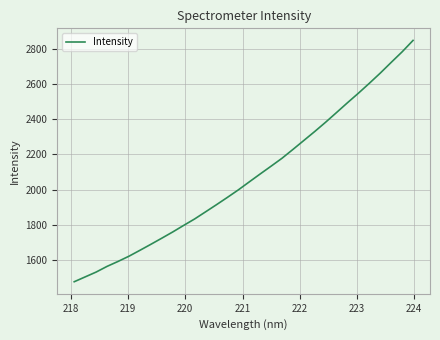

What is the smallest value displayed?

1476.4